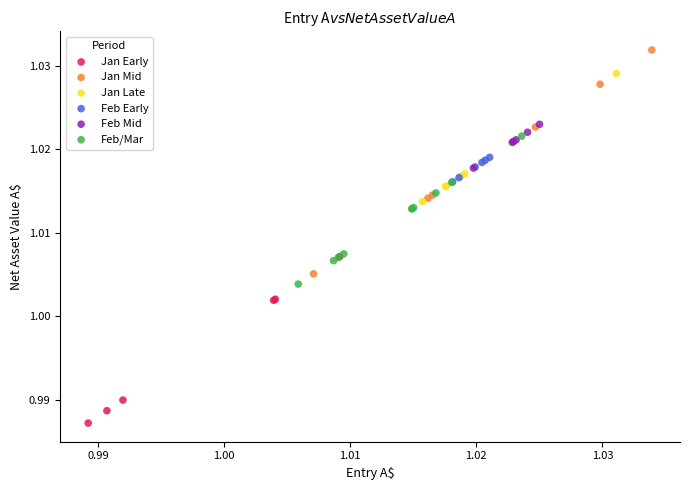

Which series contains the highest Y value?

Jan Mid